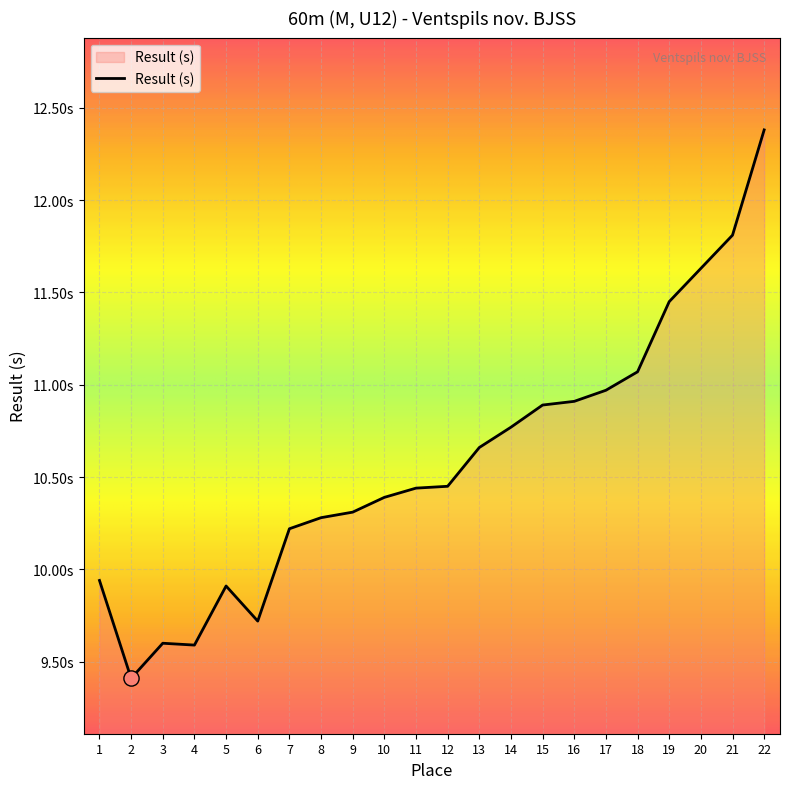

Is this an area chart (filled region under the line)?

Yes